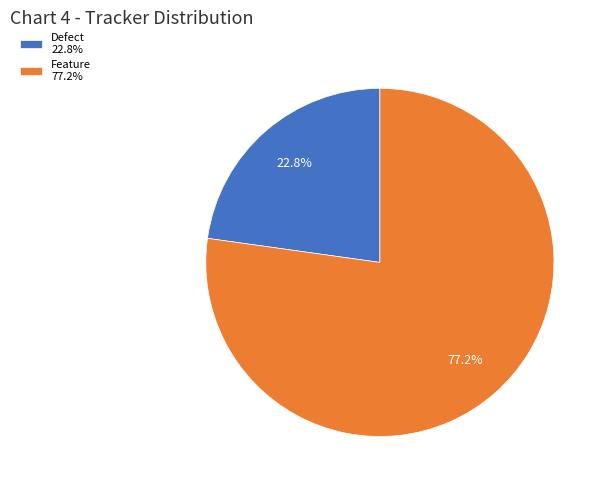

Does Defect represent more than half of the total?

No